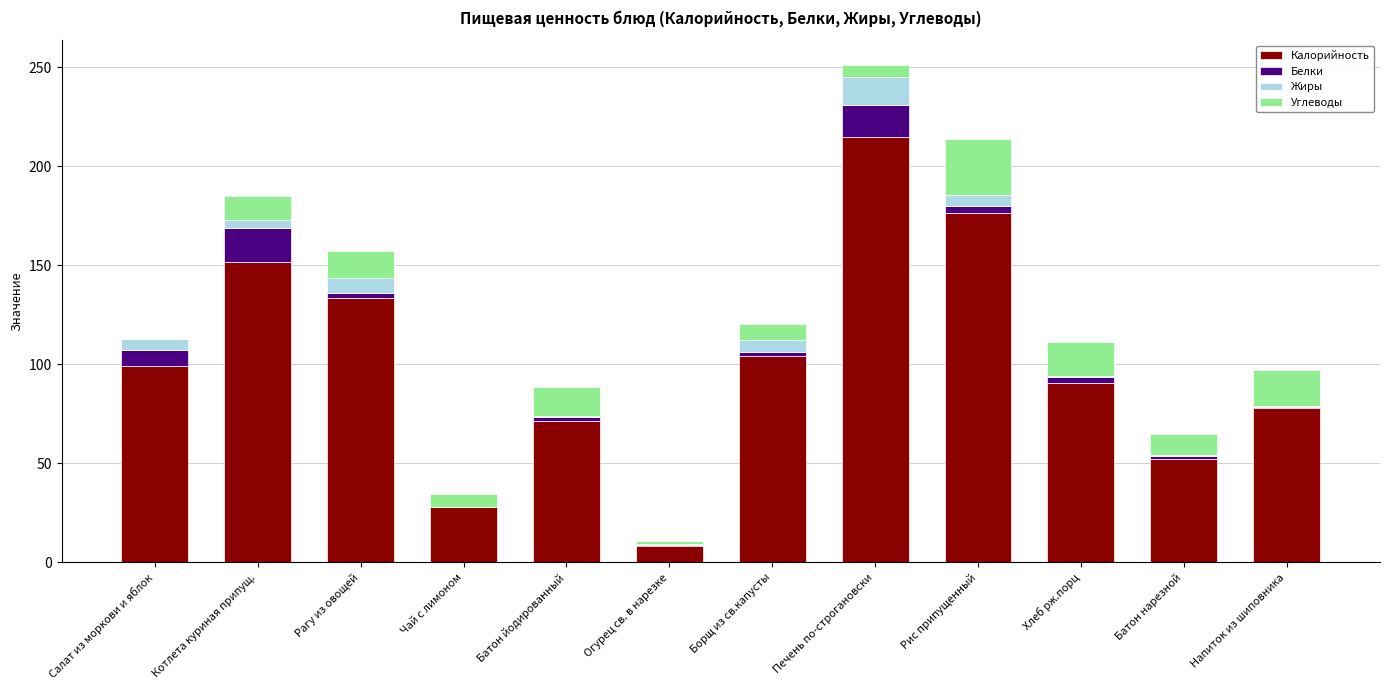

At which label does Калорийность reach its peak?

Печень по-строгановски